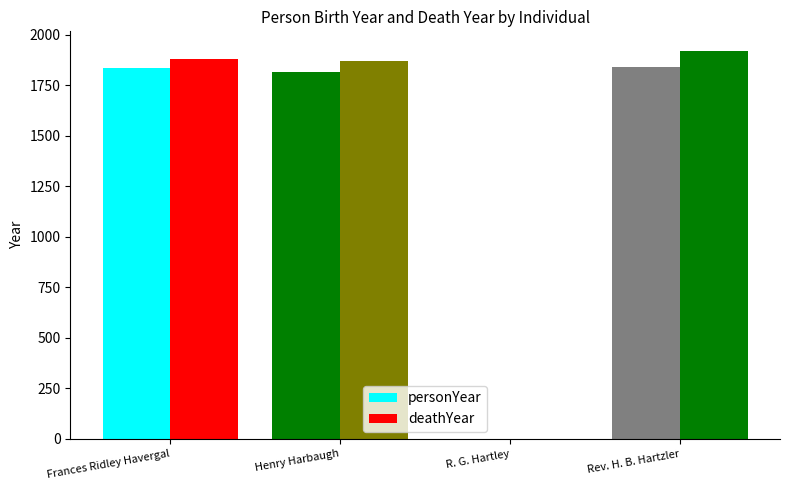

How many series are shown in this chart?

2